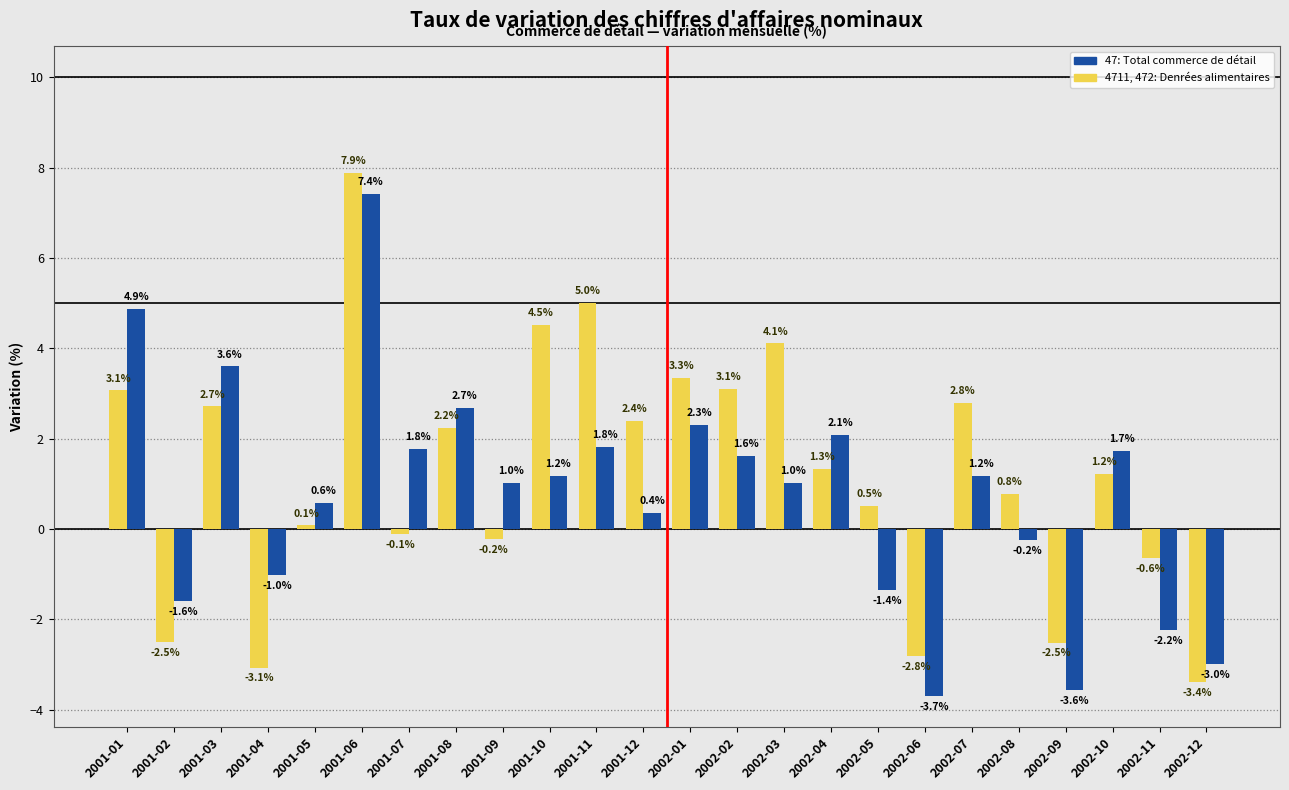

Which category has the lowest value across all series?

2002-06